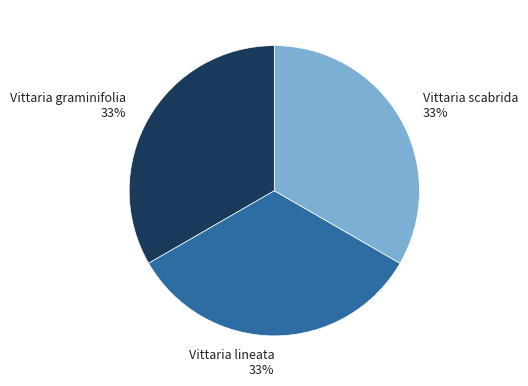

Is it true that Vittaria lineata is 43% of the pie?

False